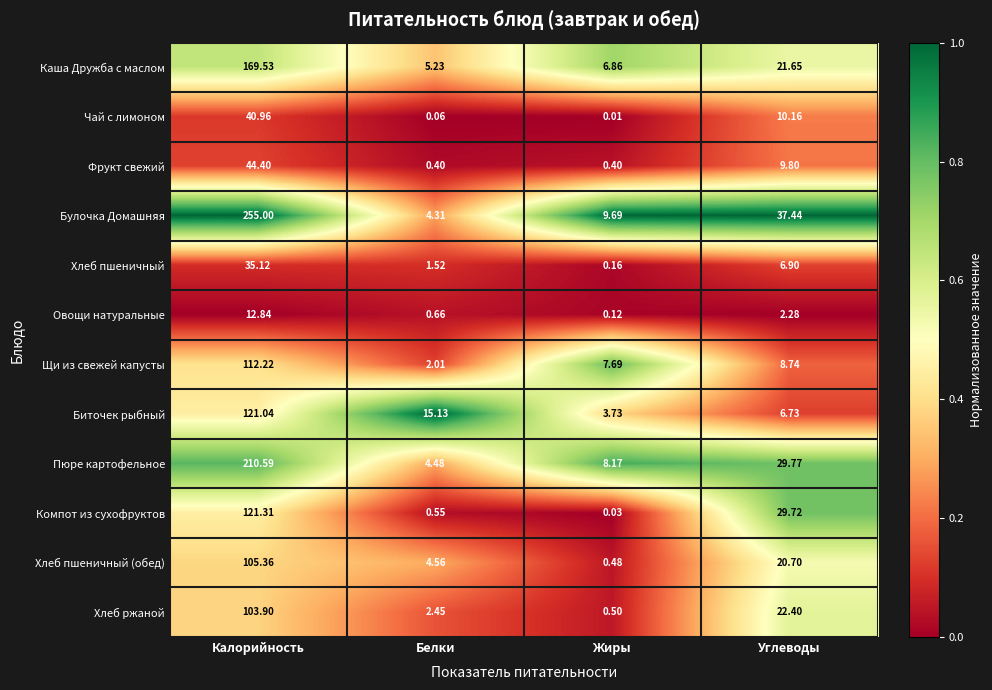

Which series has the largest total across all categories?

Булочка Домашняя